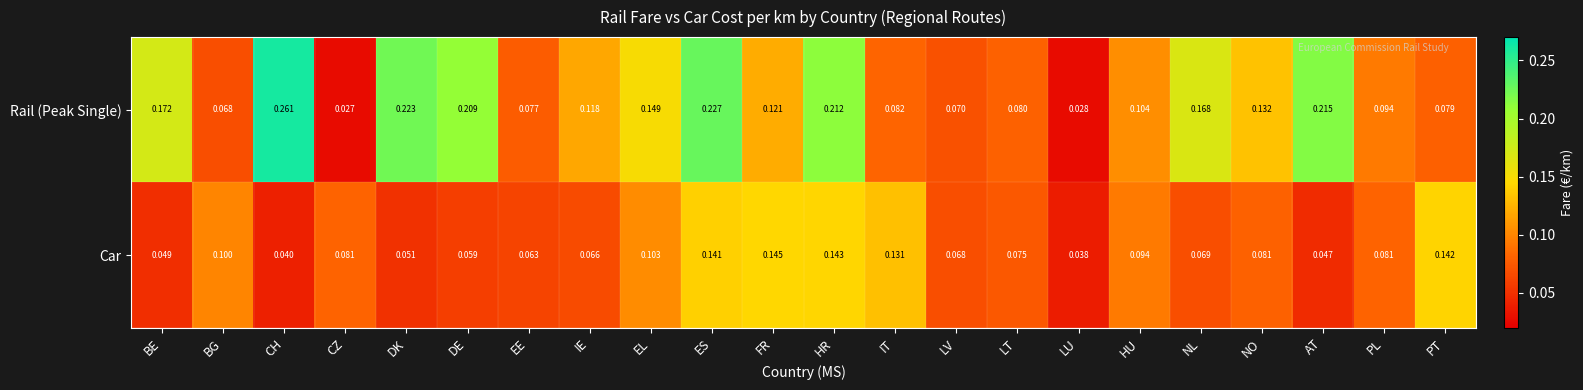

At which category does the chart reach its peak across all series?

CH